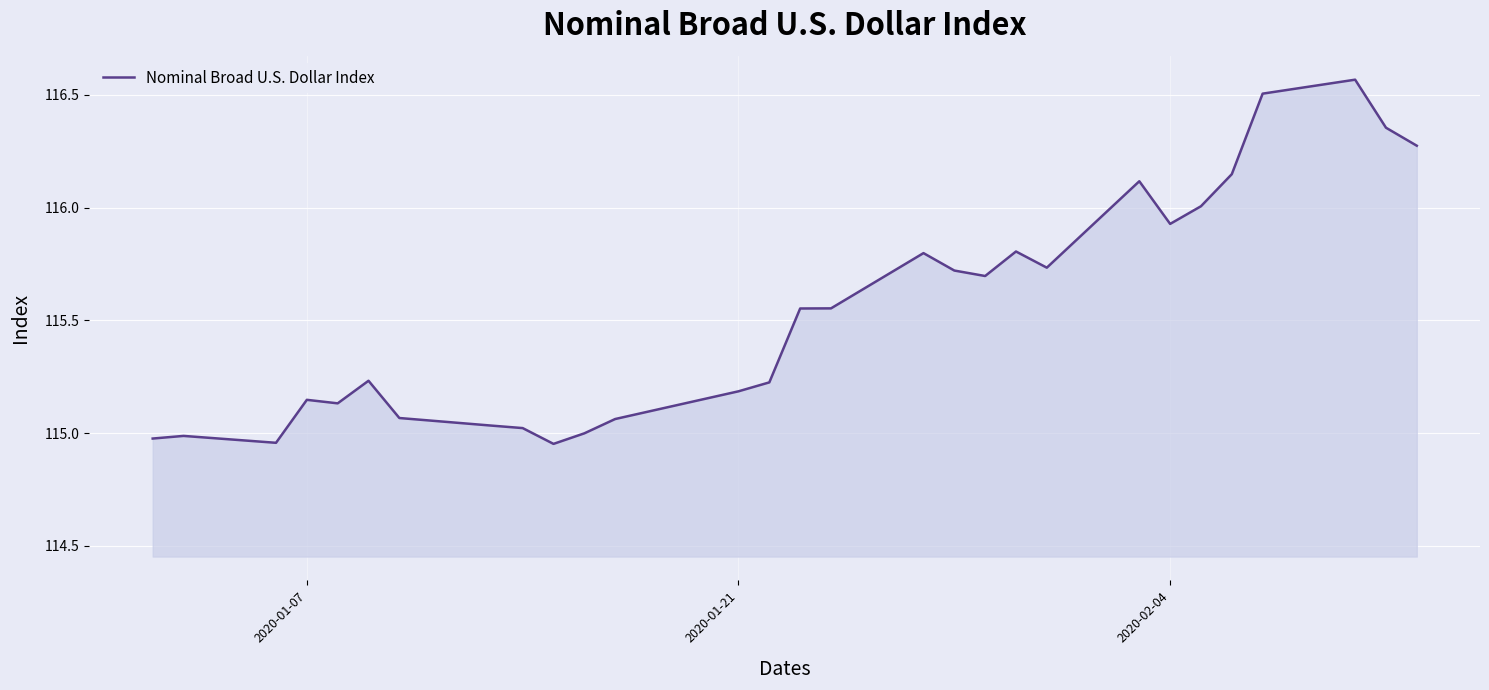

How many lines are shown in the chart?

1